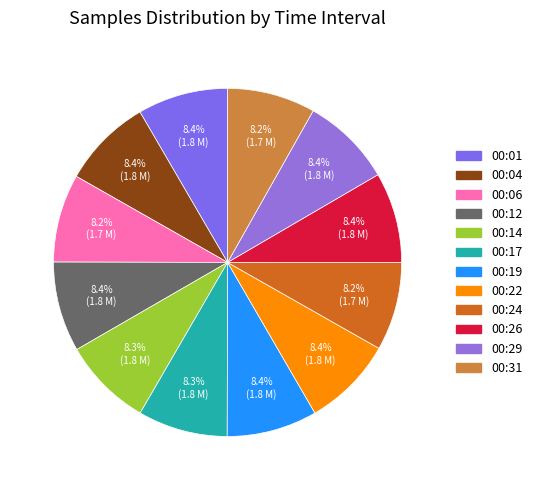

How many slices are in this pie chart?

12